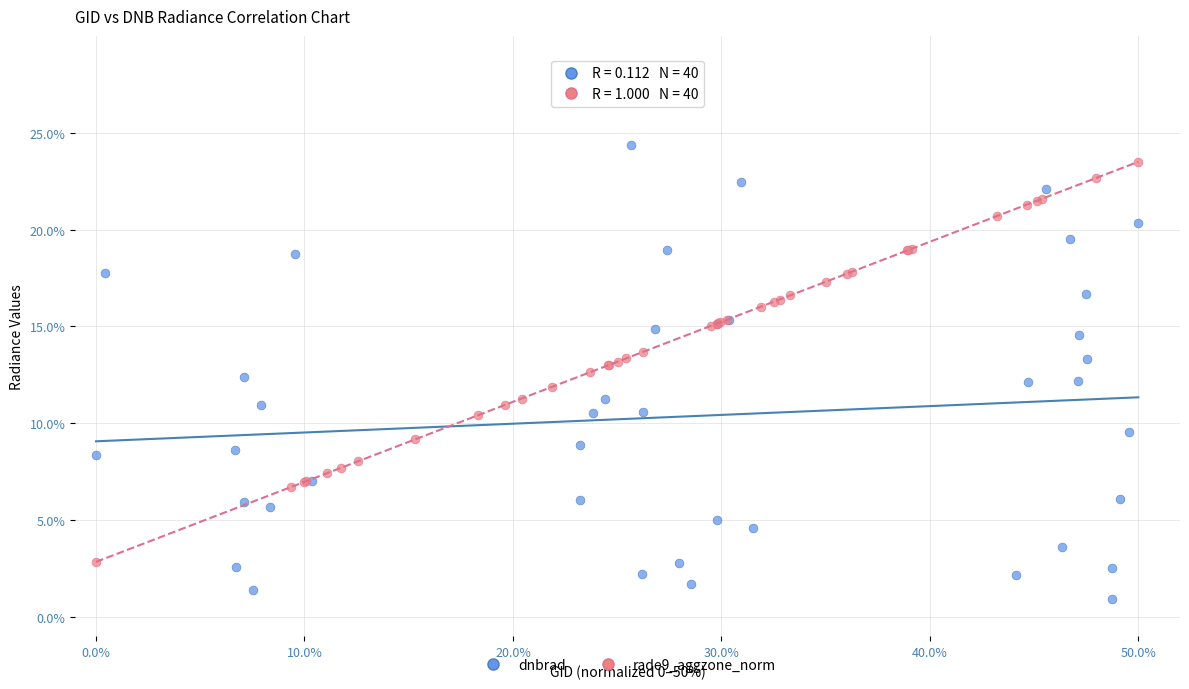

Which series has the widest spread of Y values?

dnbrad